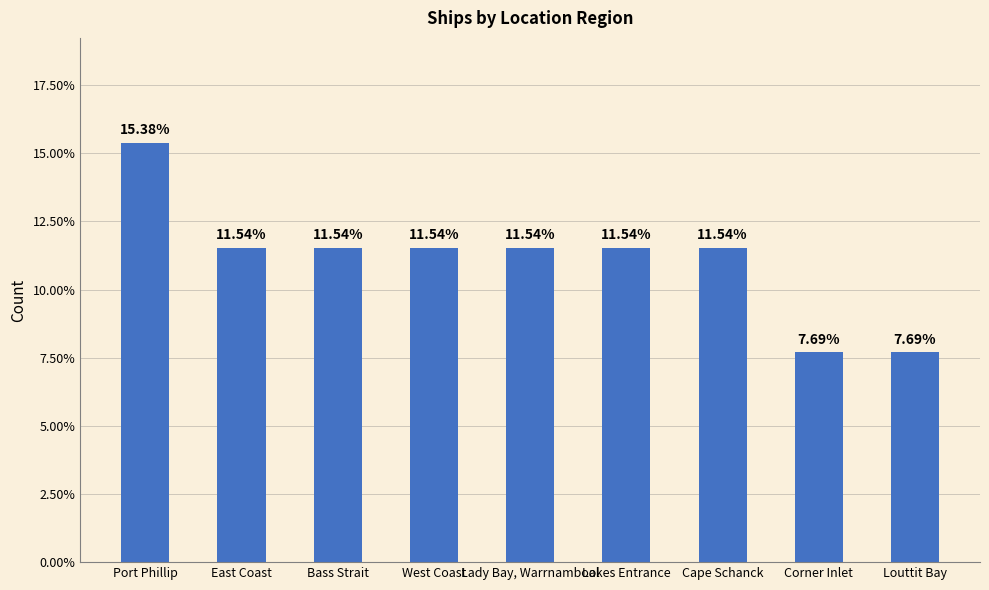

List the labels in order of value, smallest first.

Corner Inlet, Louttit Bay, East Coast, Bass Strait, West Coast, Lady Bay, Warrnambool, Lakes Entrance, Cape Schanck, Port Phillip